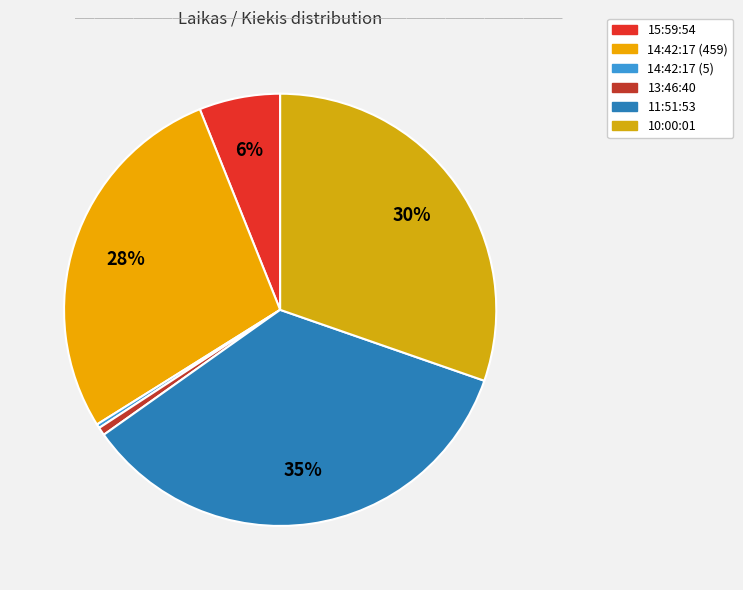

True or false: 15:59:54 accounts for 13% of the total.

False